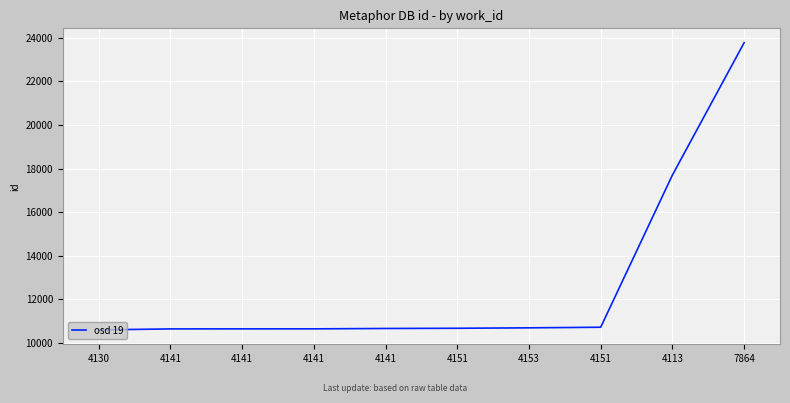

What is the difference between the maximum and minimum values?

13176